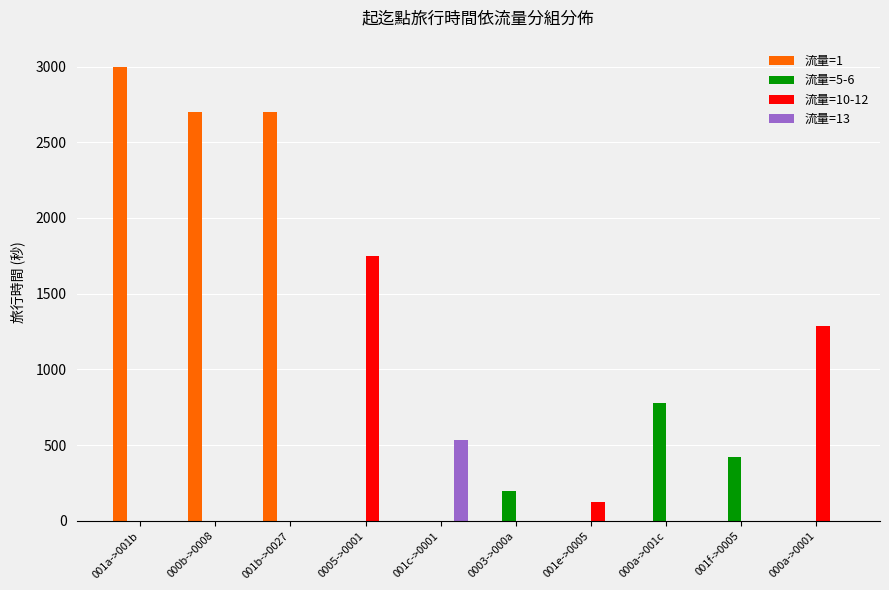

True or false: 流量=1 has a value of -1833 at 000a->001c.

False